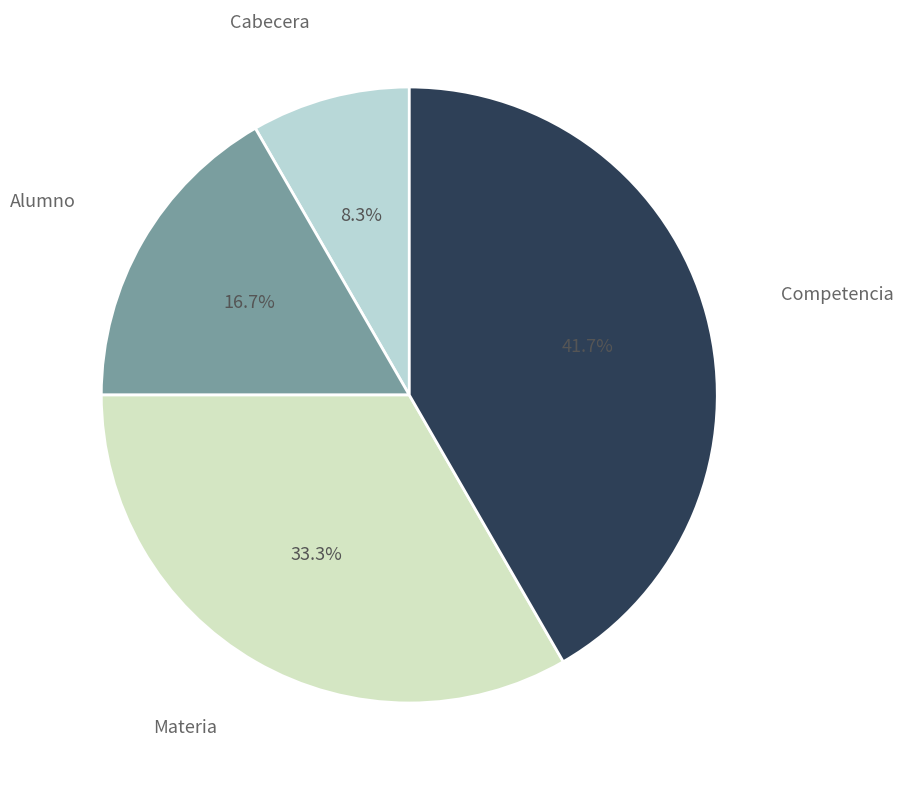

Does Cabecera represent more than half of the total?

No